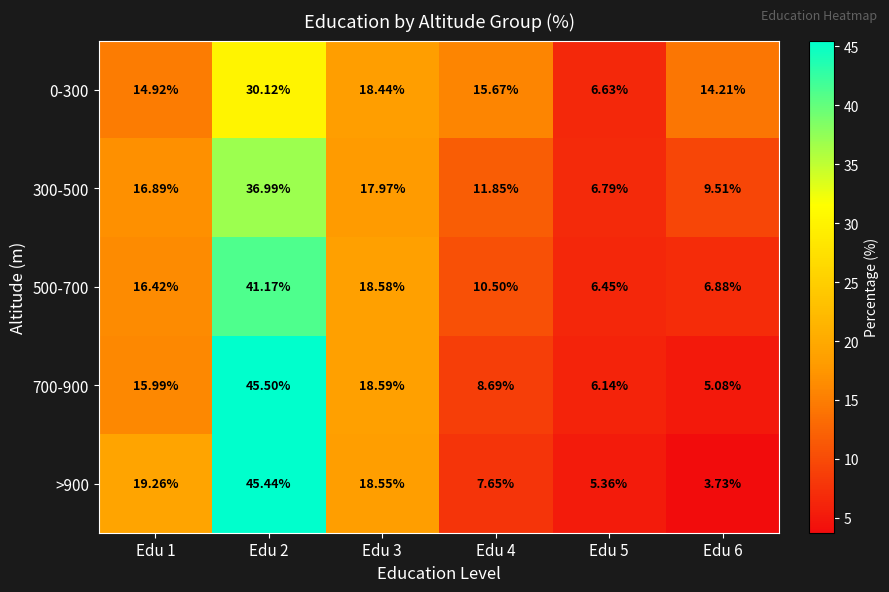

Is the value of 500-700 at Edu 1 greater than the value of 300-500 at Edu 3?

No